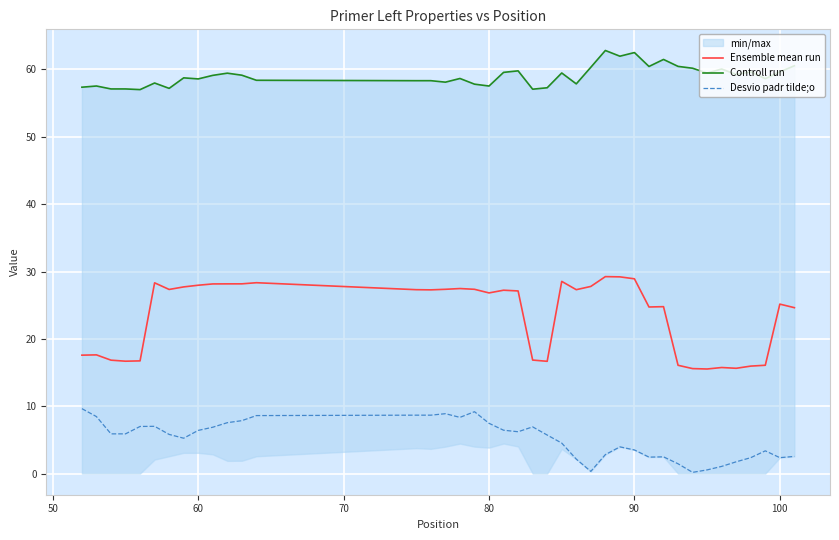

True or false: Desvio padr tilde;o and Ensemble mean run intersect in this chart.

False